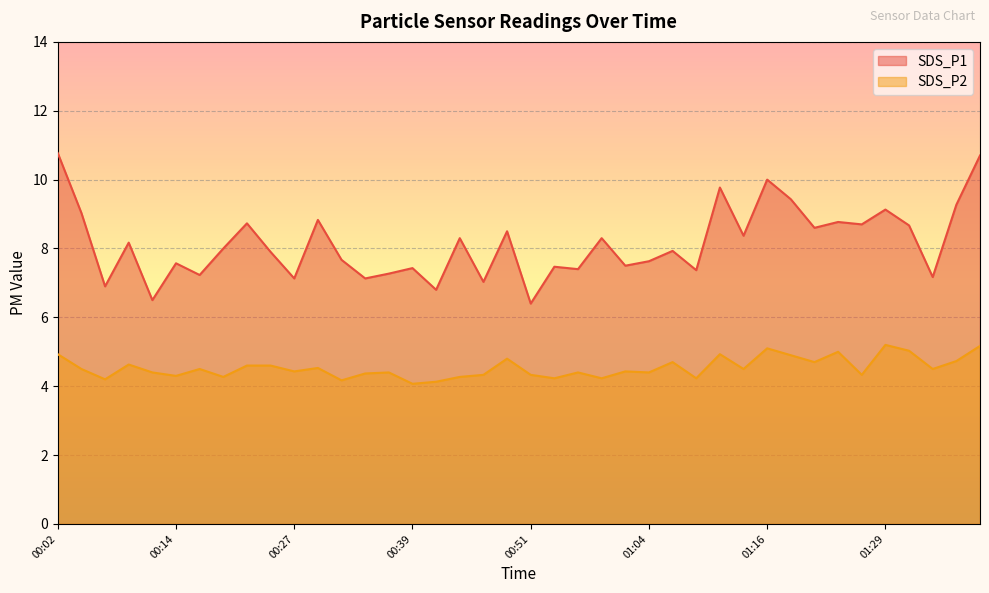

List the series in order of their peak value, lowest first.

SDS_P2, SDS_P1